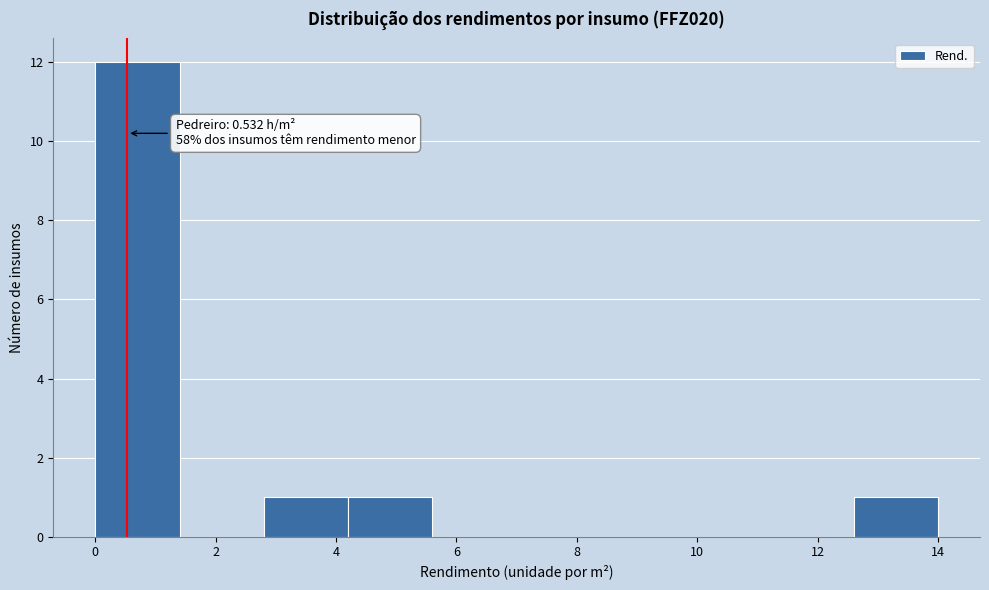

Which range on the x-axis has the tallest bar?

0.0 to 1.4